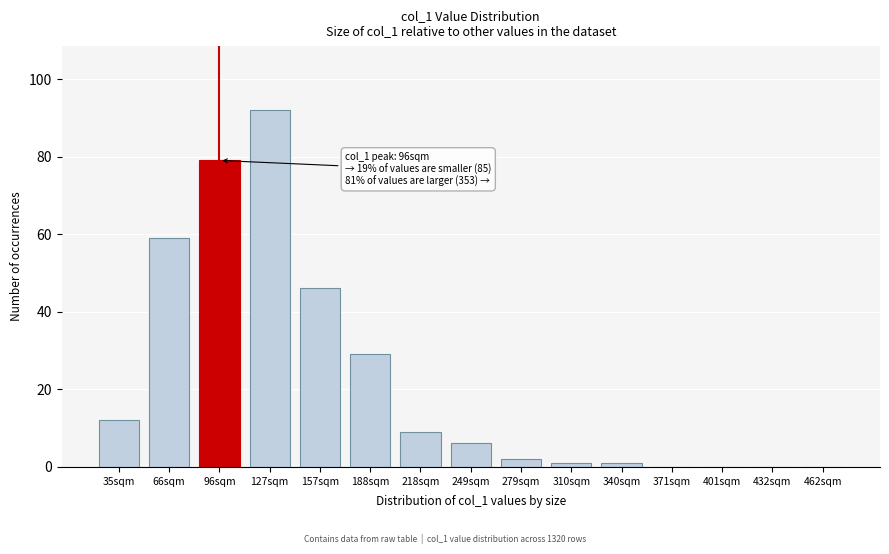

Reading right to left, what are all the values shown in this chart?

462sqm=0	432sqm=0	401sqm=0	371sqm=0	340sqm=1	310sqm=1	279sqm=2	249sqm=6	218sqm=9	188sqm=29	157sqm=46	127sqm=92	96sqm=79	66sqm=59	35sqm=12